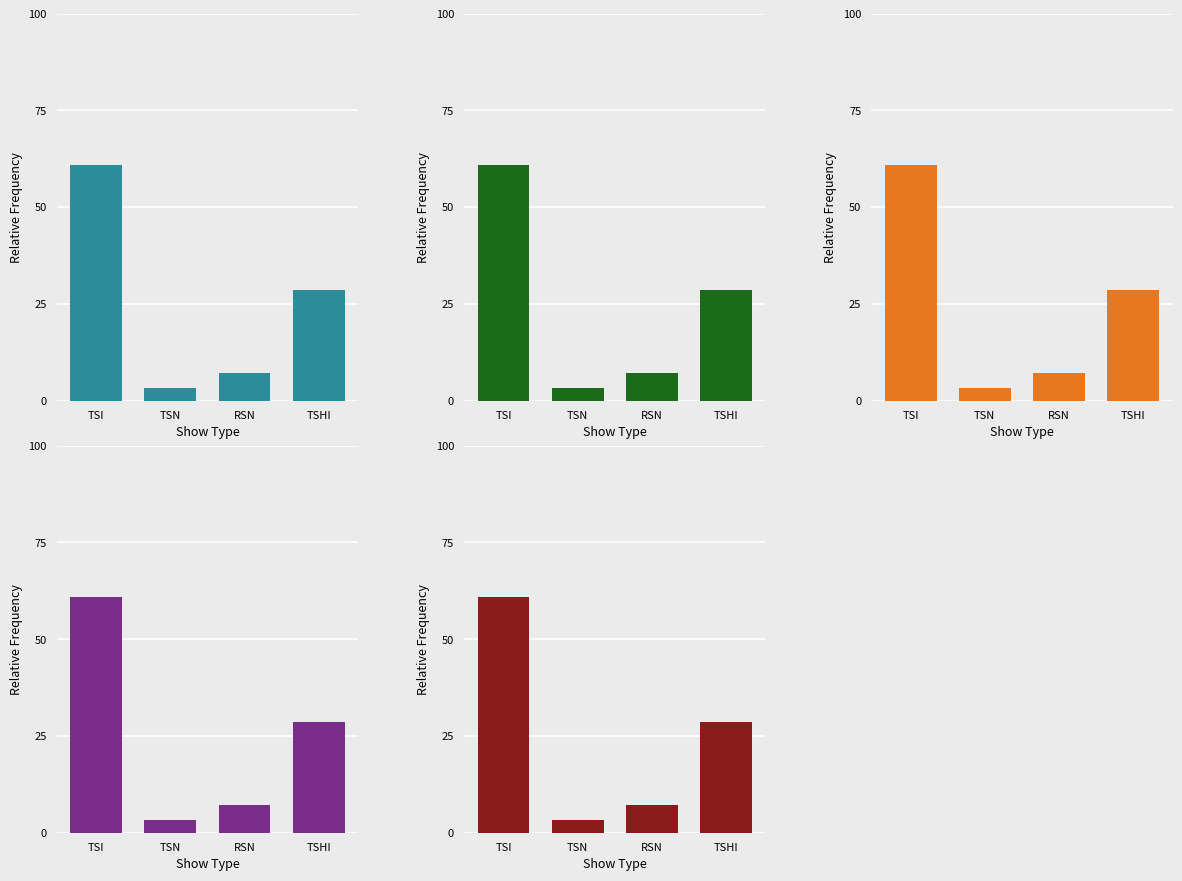

What is the sum of all Category 5 values?

100.0